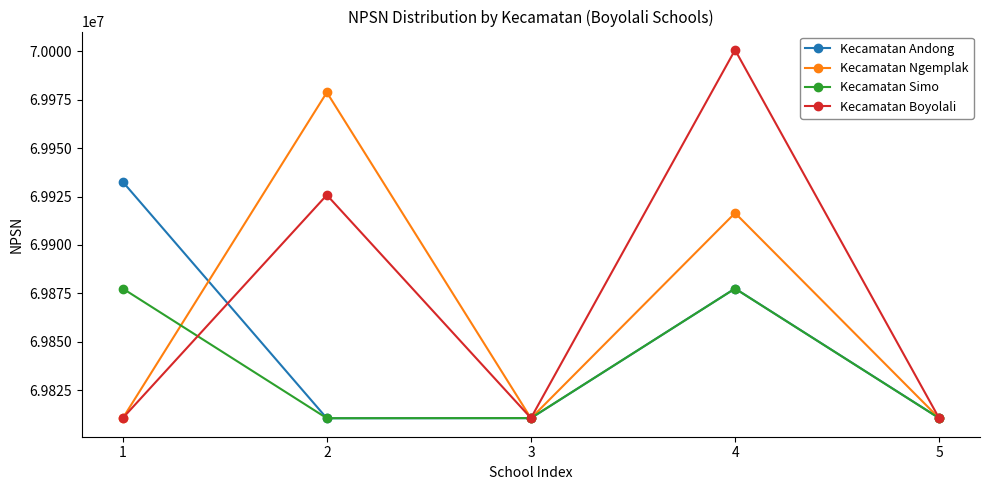

What is the value of the Kecamatan Andong point at the 1st from the left?

69932619